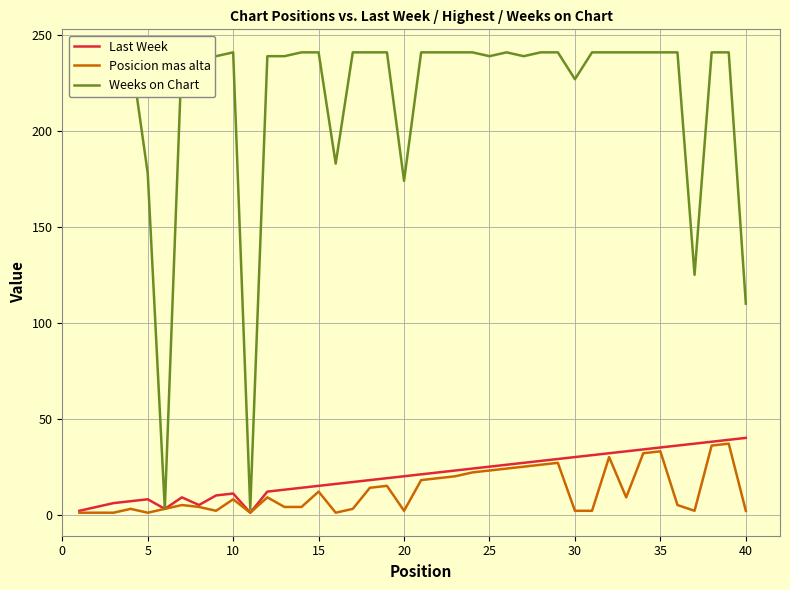

True or false: Posicion mas alta has more than 0 points higher than both neighbors.

True